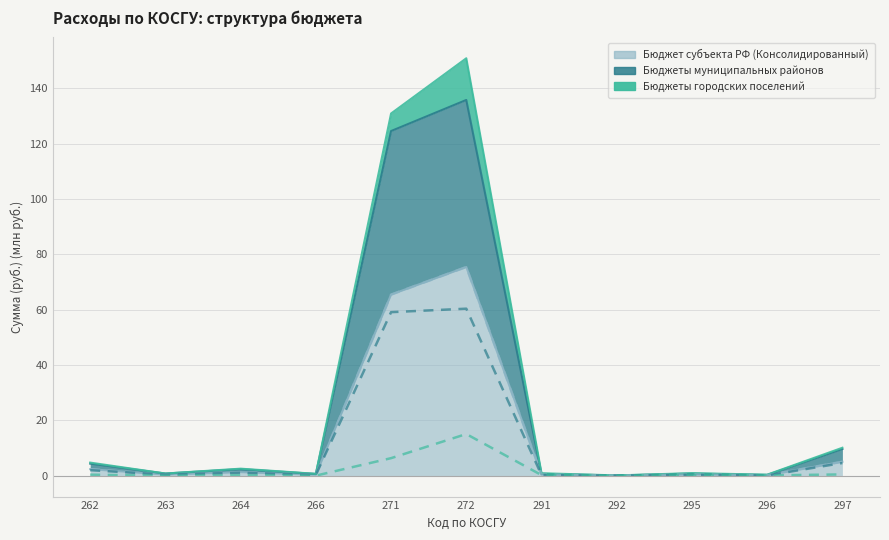

Between which two adjacent categories do Бюджеты городских поселений and Бюджеты муниципальных районов first intersect?

295 and 296